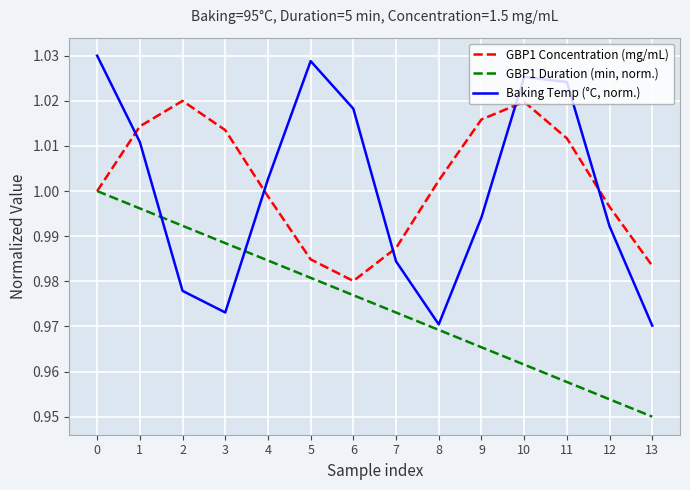

In Baking Temp (°C, norm.), how many points are higher than both neighbors (excluding endpoints)?

2